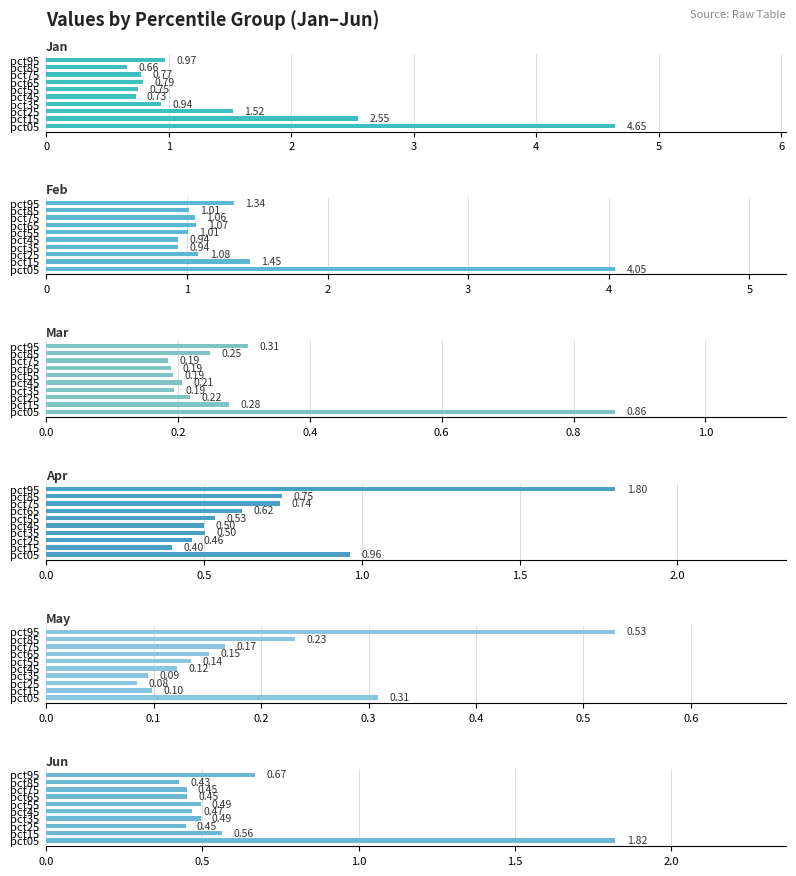

What is the difference between the second highest and minimum values in the Jun series?

0.2